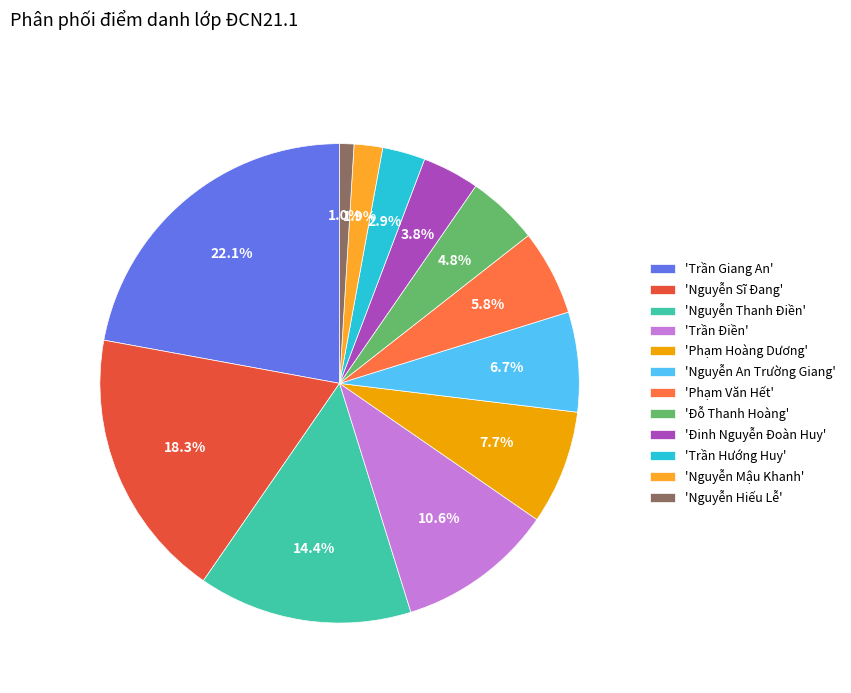

Between 'Nguyễn Sĩ Đang' and 'Nguyễn An Trường Giang', which is larger?

'Nguyễn Sĩ Đang'